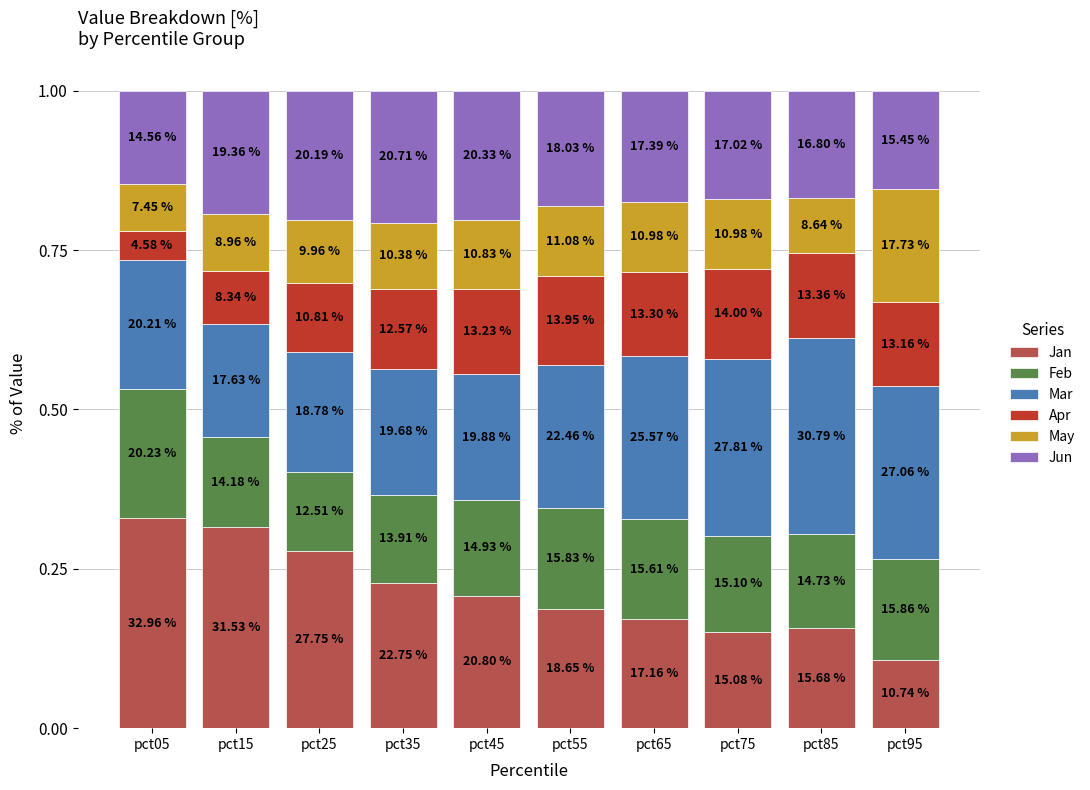

What are all the series names shown in the legend?

Jan, Feb, Mar, Apr, May, Jun